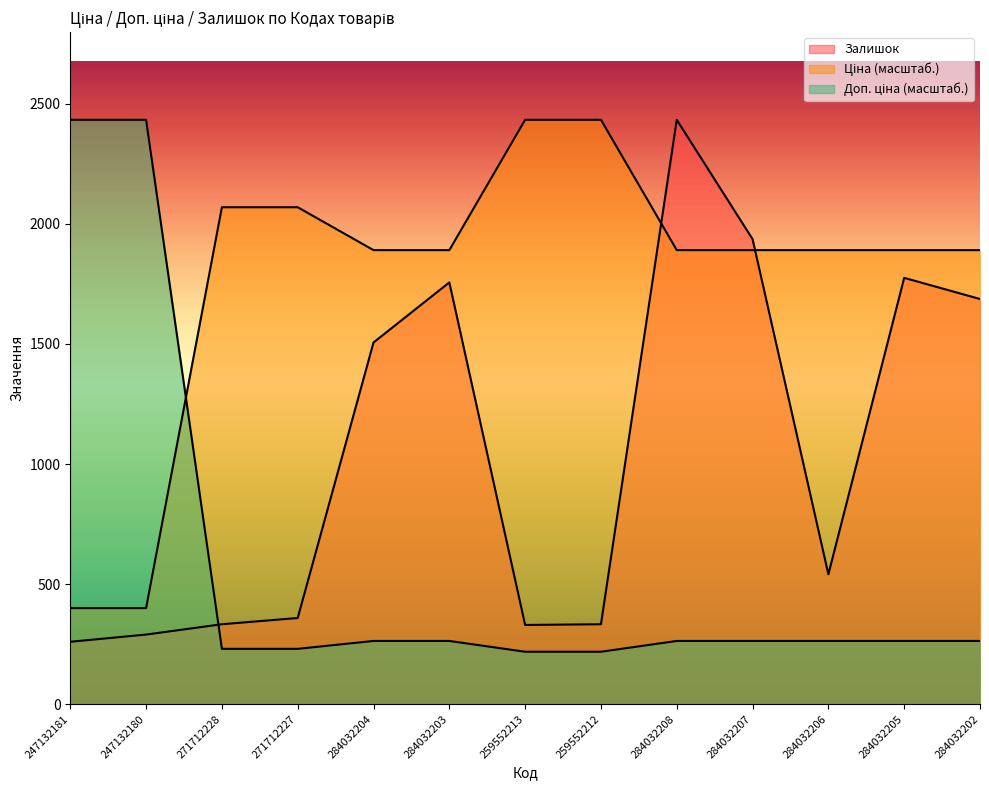

At 271712228, list the series in order from largest to smallest.

Ціна, Залишок, Доп. ціна